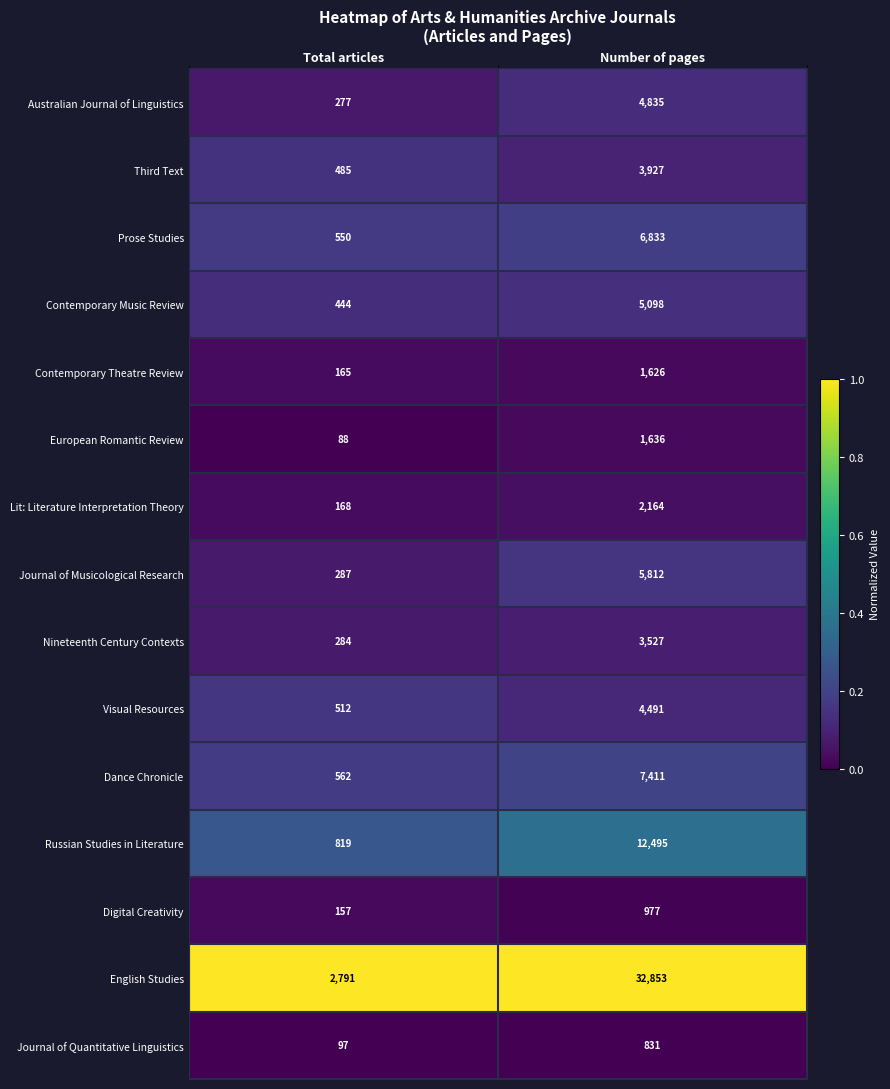

What is the greatest value displayed?

32853